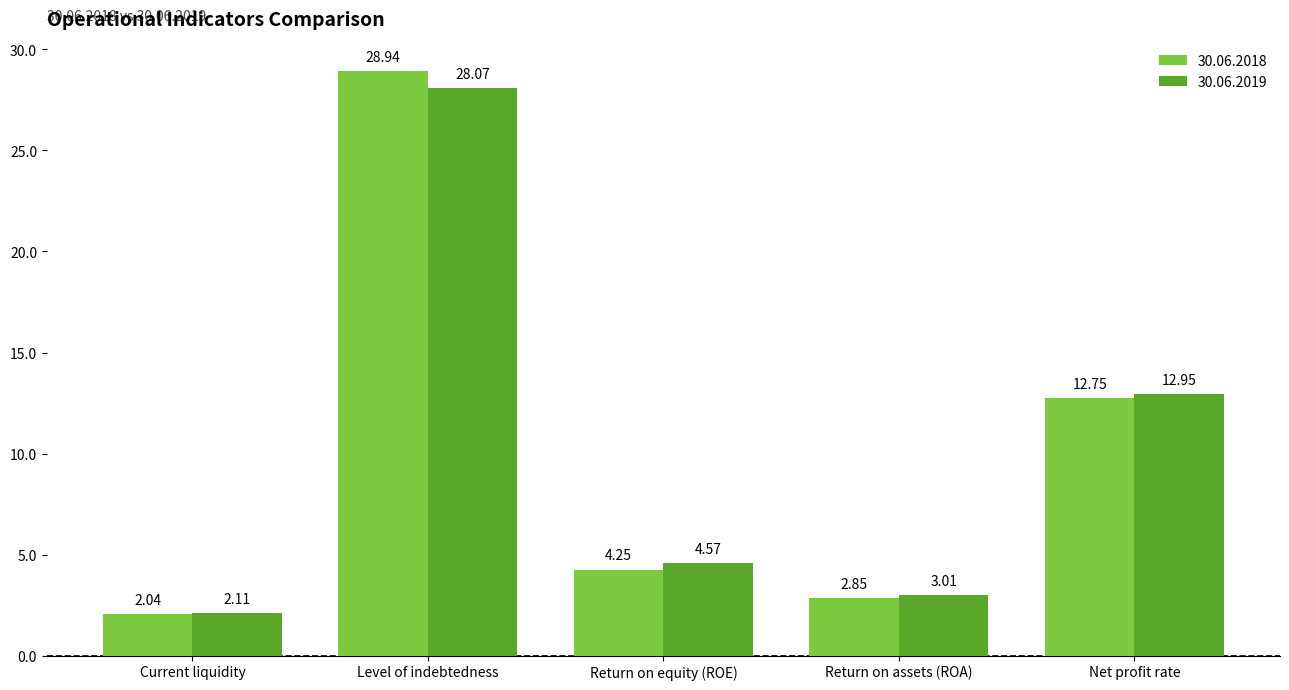

How many bars are there in each group?

2